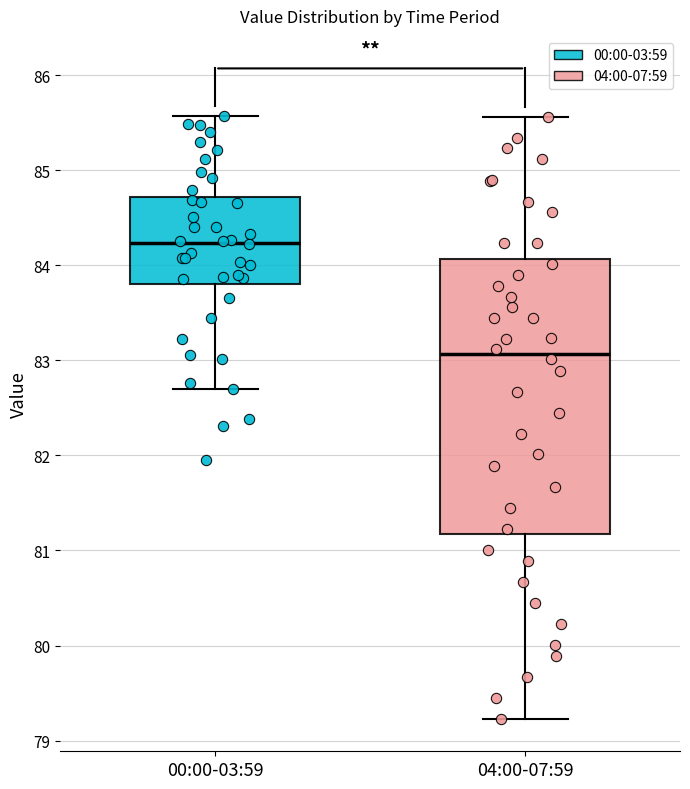

Which box is the tallest, from its lower edge to its upper edge?

04:00-07:59